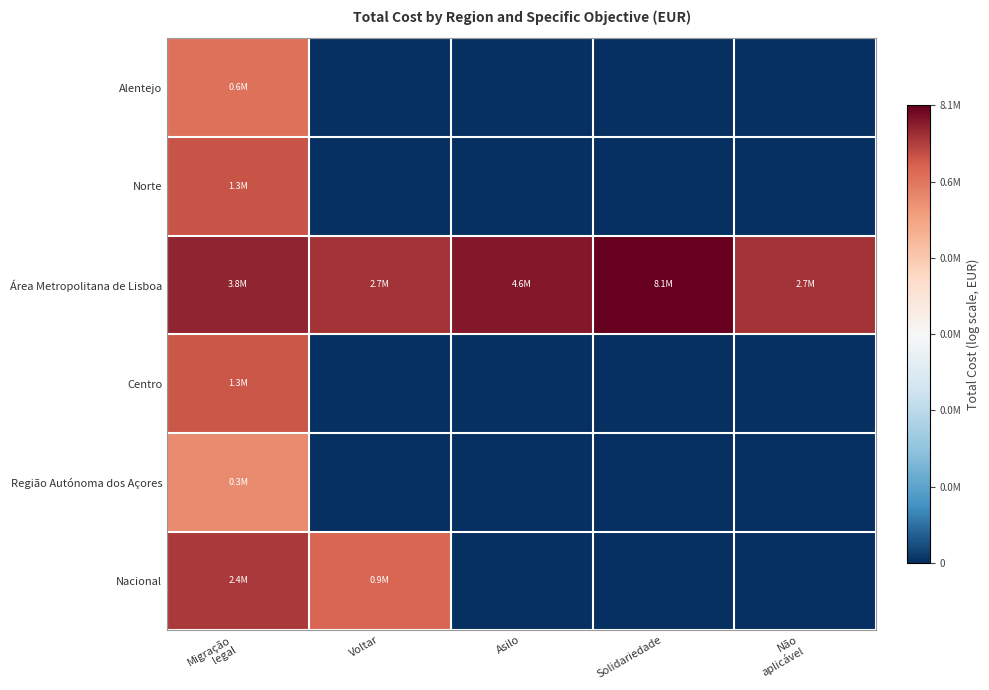

Reading left to right, list all the values displayed in this chart.

Alentejo: Migração
legal=13.4	Voltar=0.0	Asilo=0.0	Solidariedade=0.0	Não
aplicável=0.0
Norte: Migração
legal=14.1	Voltar=0.0	Asilo=0.0	Solidariedade=0.0	Não
aplicável=0.0
Área Metropolitana de Lisboa: Migração
legal=15.2	Voltar=14.8	Asilo=15.4	Solidariedade=15.9	Não
aplicável=14.8
Centro: Migração
legal=14.1	Voltar=0.0	Asilo=0.0	Solidariedade=0.0	Não
aplicável=0.0
Região Autónoma dos Açores: Migração
legal=12.6	Voltar=0.0	Asilo=0.0	Solidariedade=0.0	Não
aplicável=0.0
Nacional: Migração
legal=14.7	Voltar=13.7	Asilo=0.0	Solidariedade=0.0	Não
aplicável=0.0